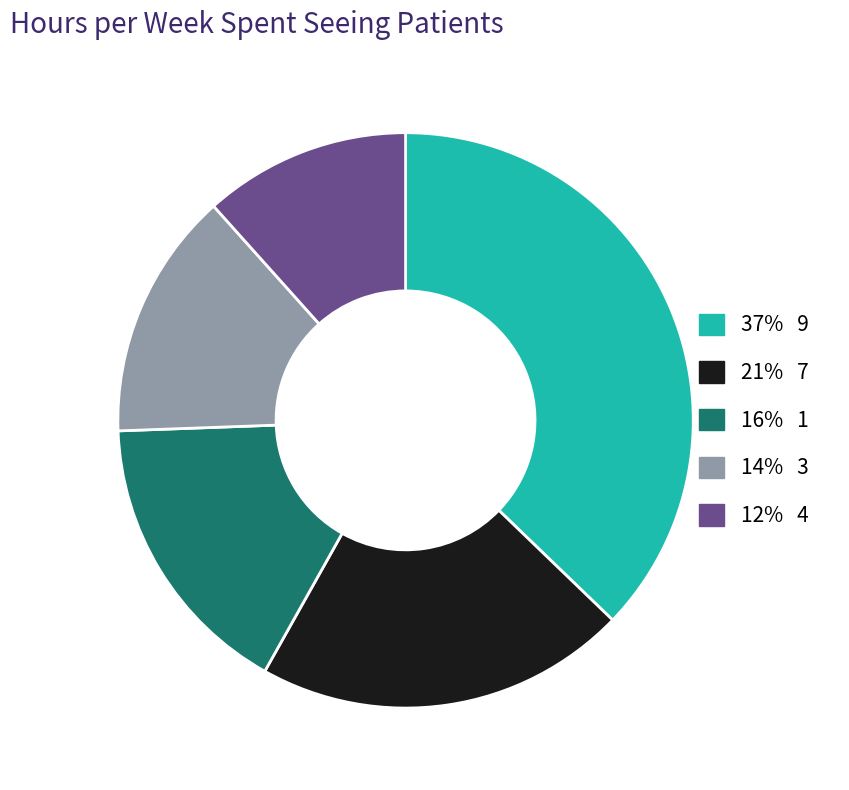

The 12% 4 slice represents 5% of the pie. True or false?

False